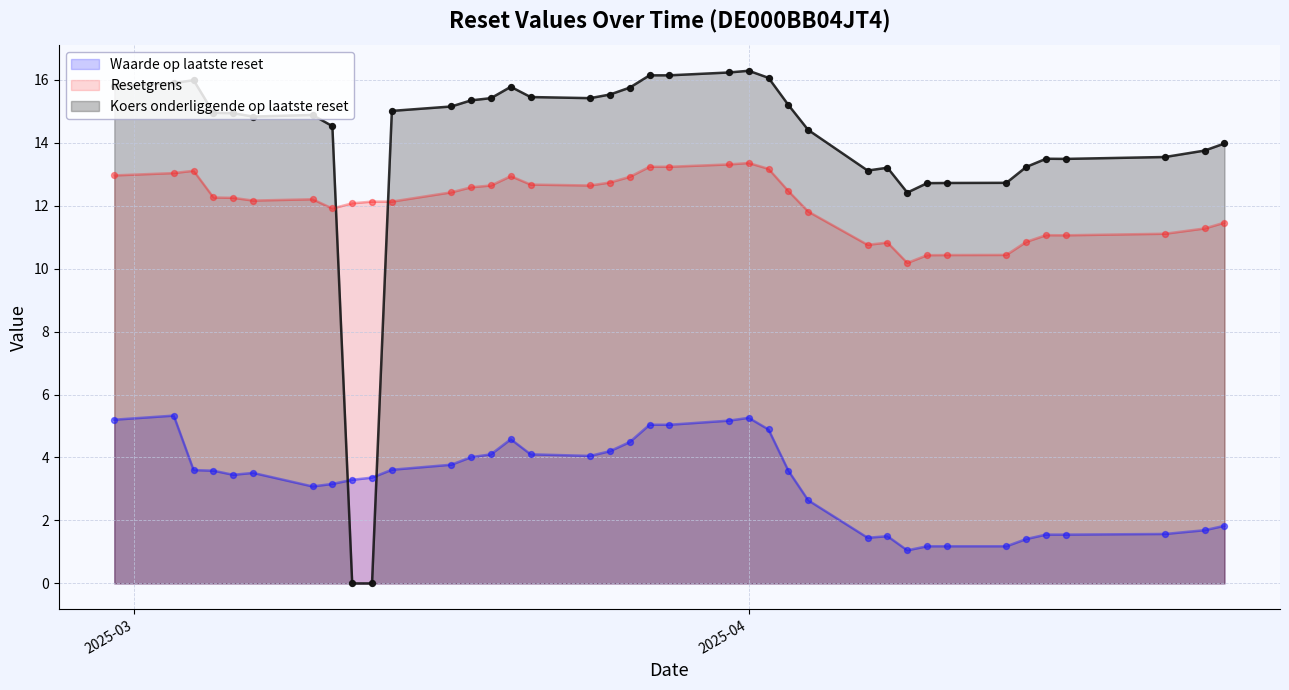

At how many categories does at least one series exceed 14?

24